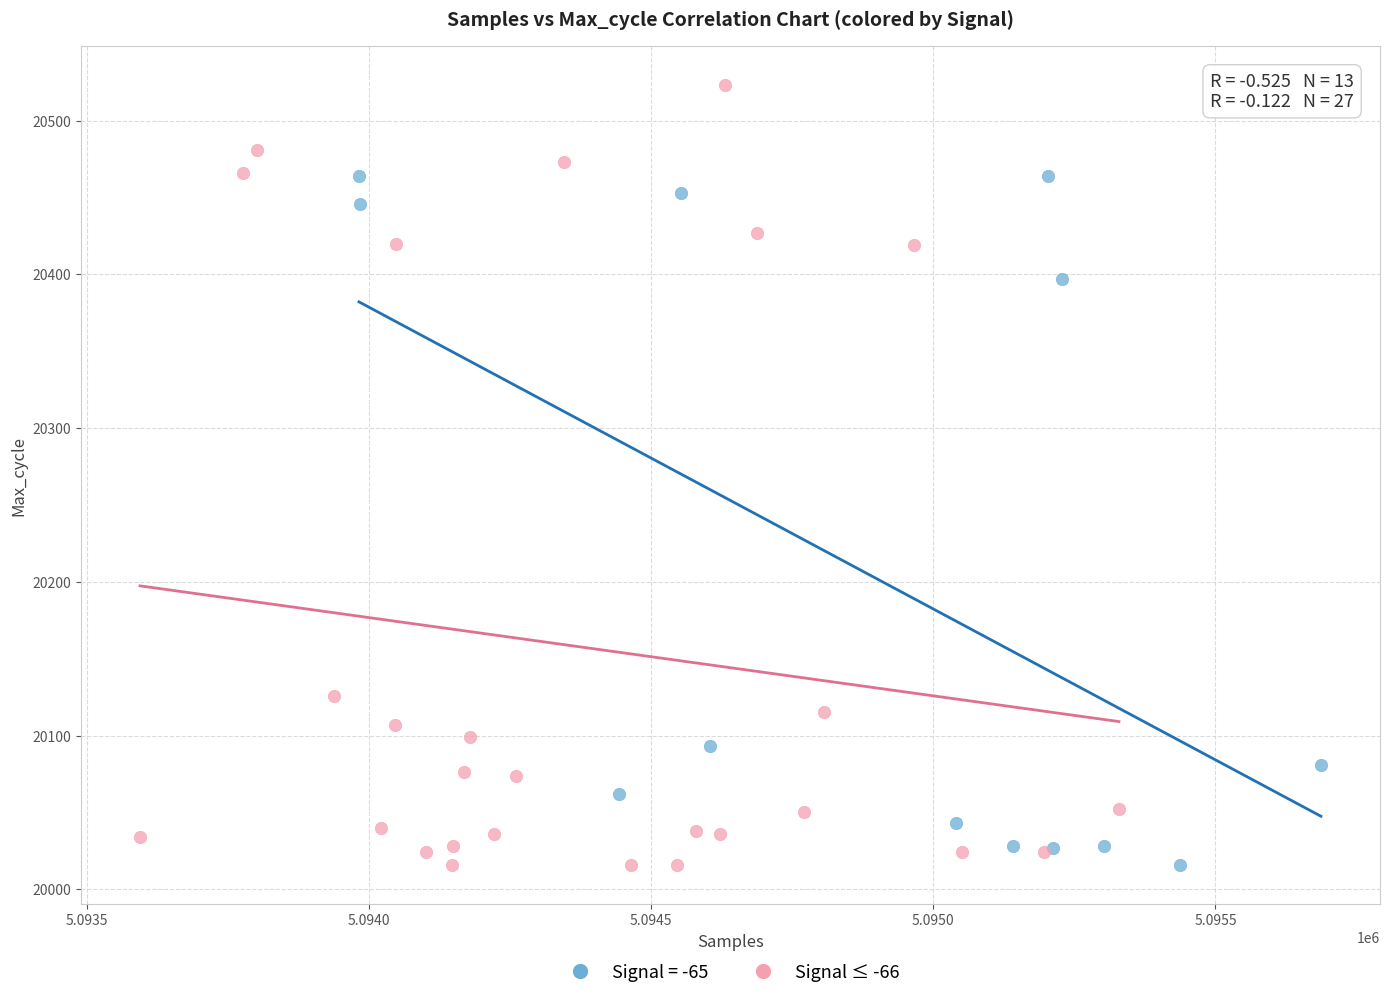

Which series reaches the maximum Y coordinate?

Signal ≤ -66